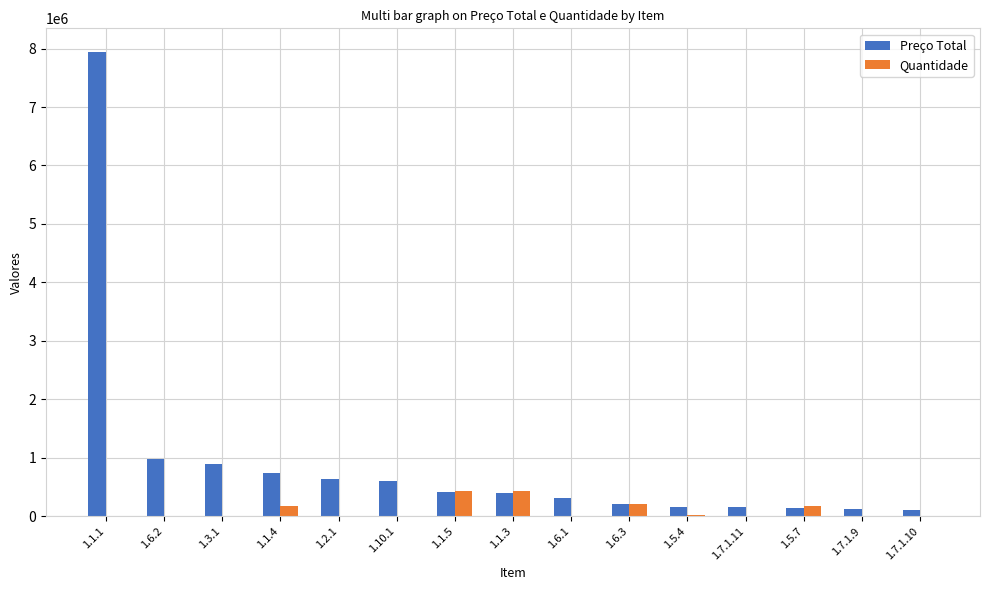

The value of Preço Total at 1.3.1 is 220176.3. True or false?

False